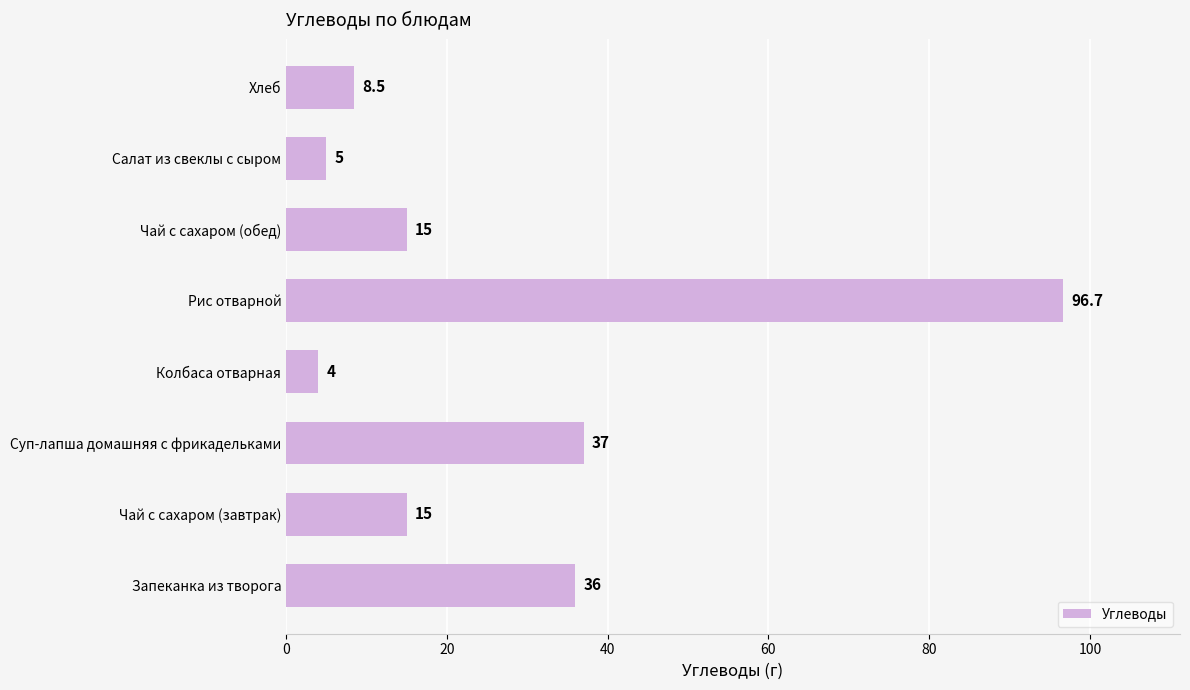

What is the maximum value shown in the chart?

96.7